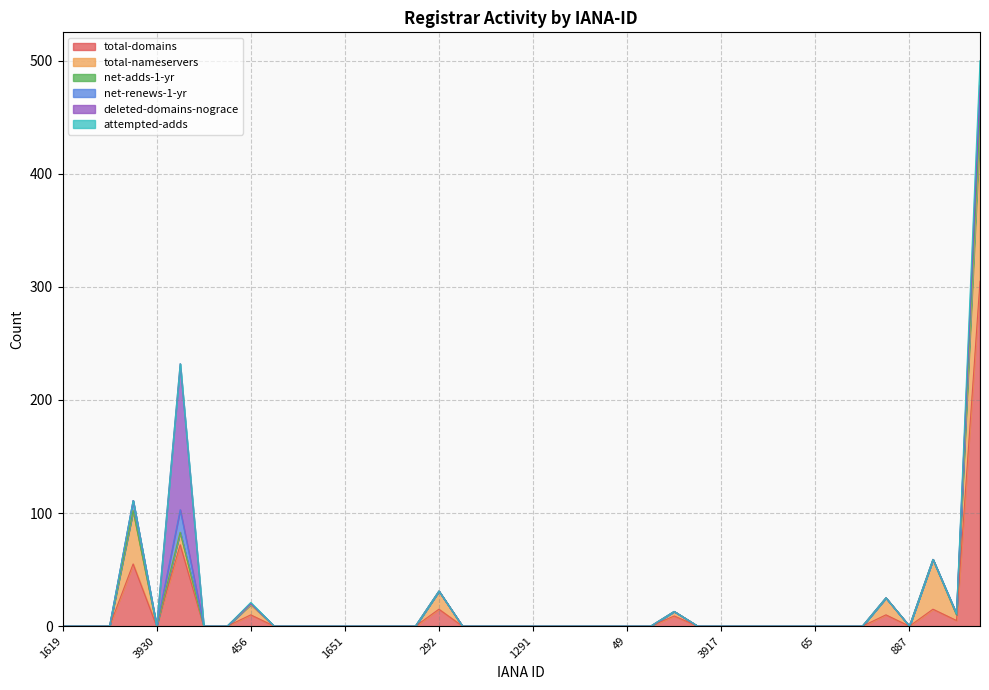

Does the chart have visible grid lines?

Yes